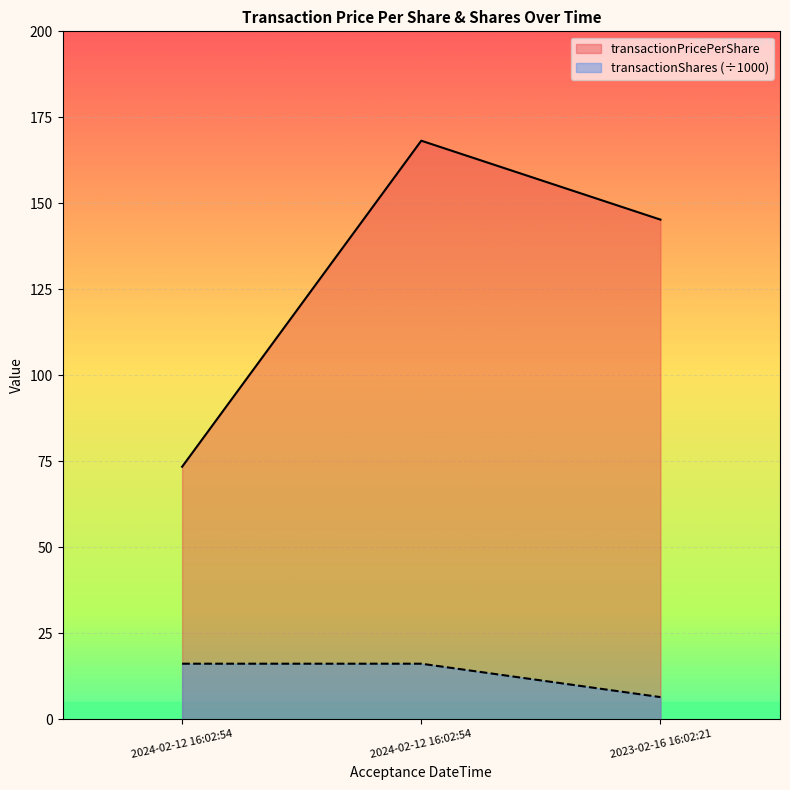

The value of transactionPricePerShare at 2024-02-12 16:02:54 is 73.5. True or false?

True